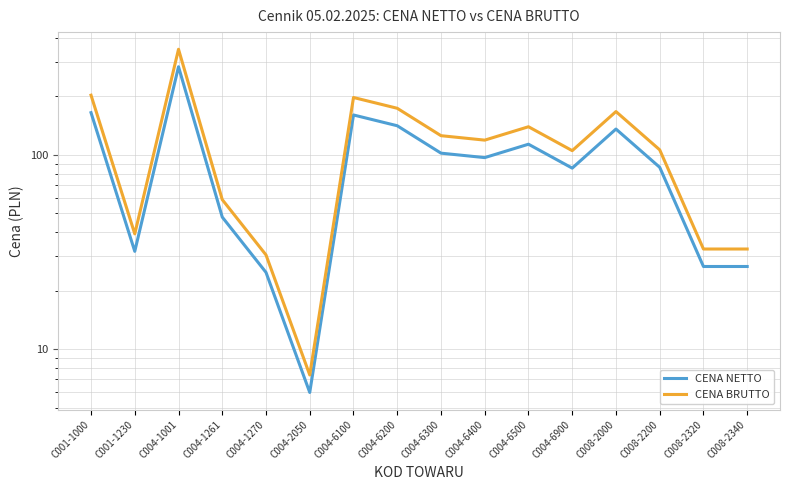

What is the spread (max minus min) of values at C004-6300?

23.5